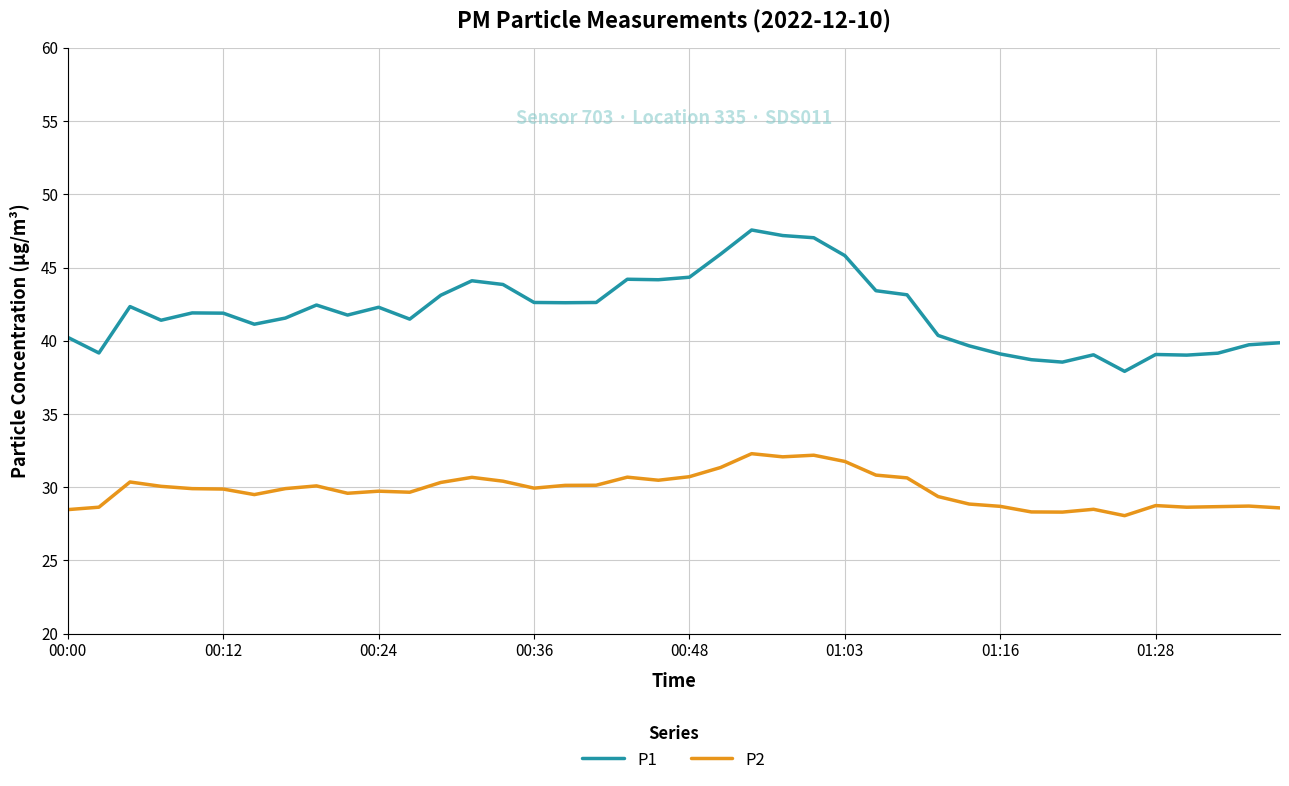

List the series in order of their peak value, highest first.

P1, P2